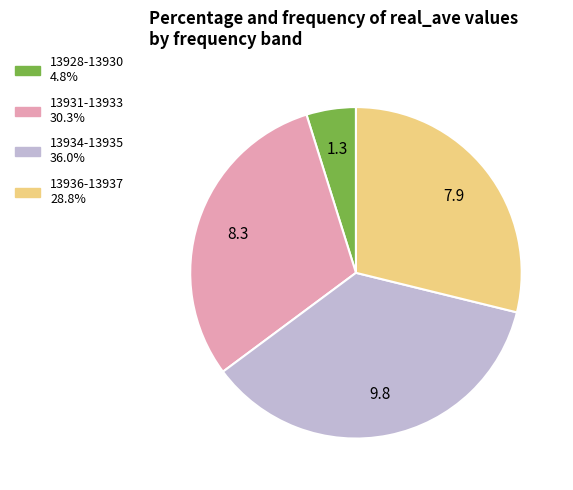

Is there a majority slice in this chart?

No